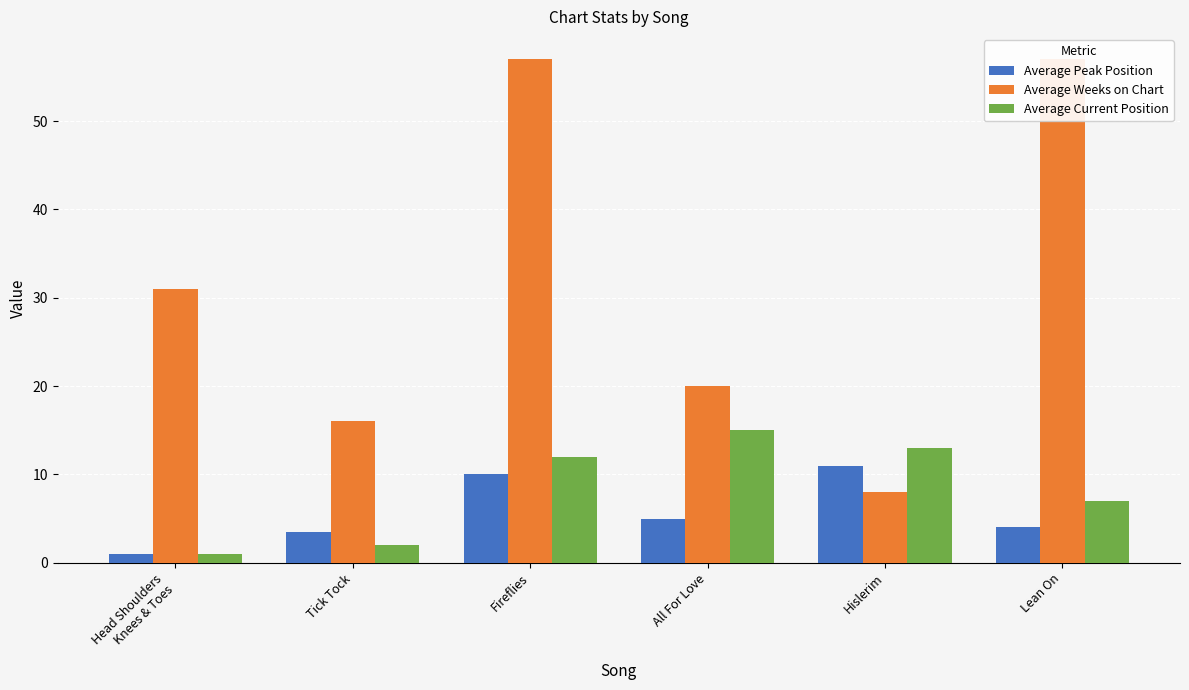

The value of Average Current Position at Hislerim is 7.6. True or false?

False